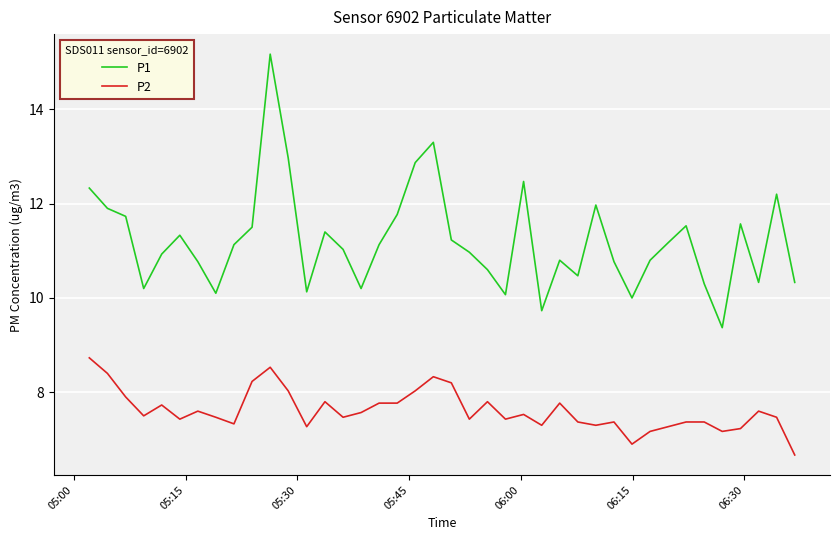

What is the lowest value of the P2 series?

6.7